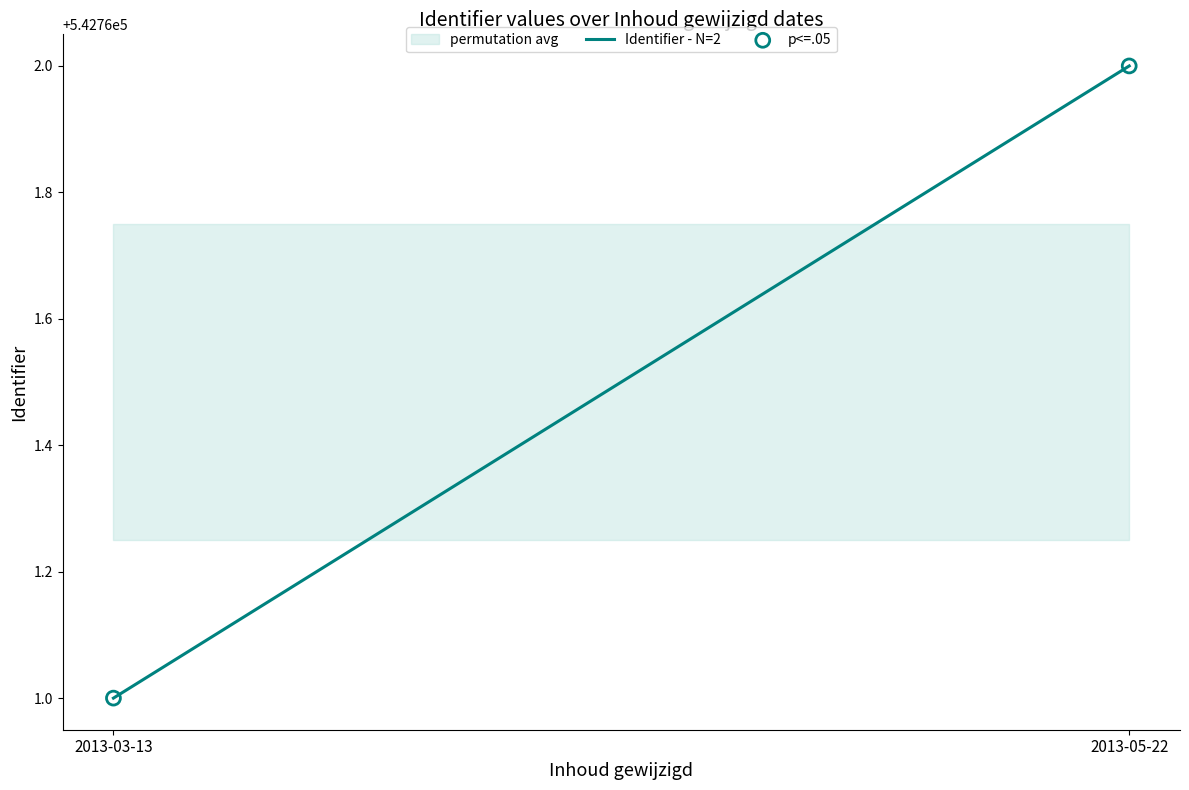

What is the average Y value?

542762